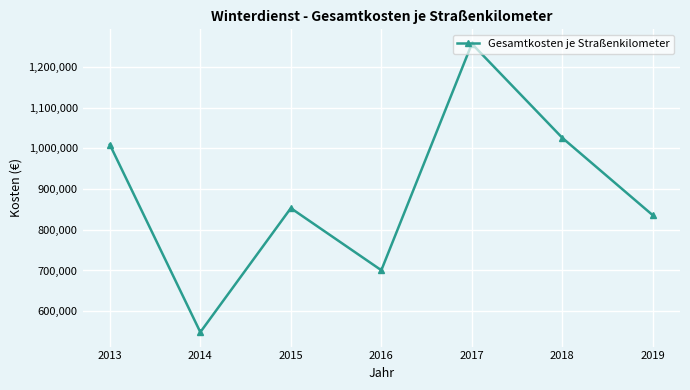

List the labels in order of value, largest first.

2017, 2018, 2013, 2015, 2019, 2016, 2014